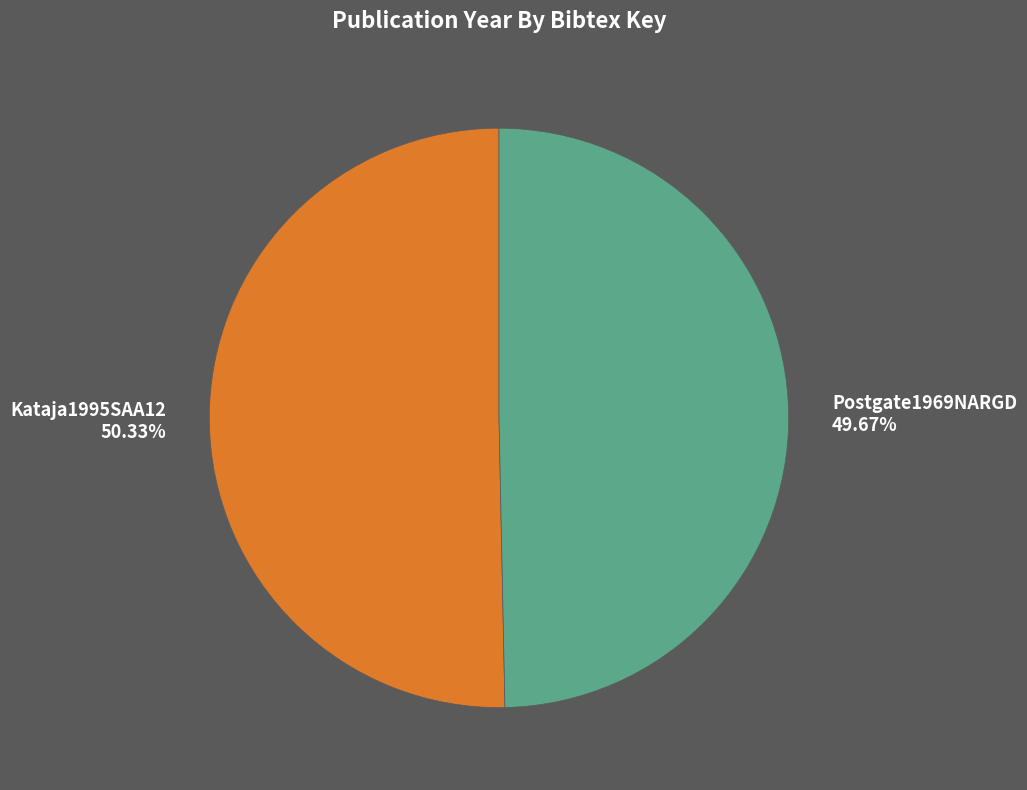

To the nearest percent, what is the difference between the largest and smallest slice percentages?

1%